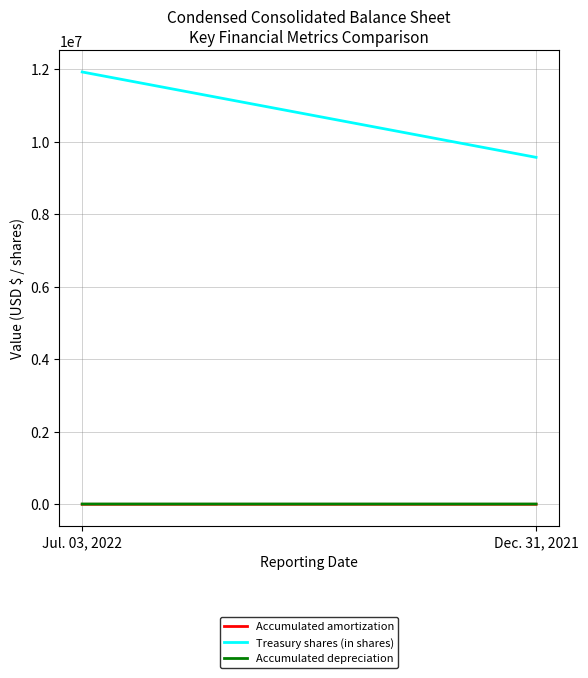

What position from the left is Dec. 31, 2021?

2